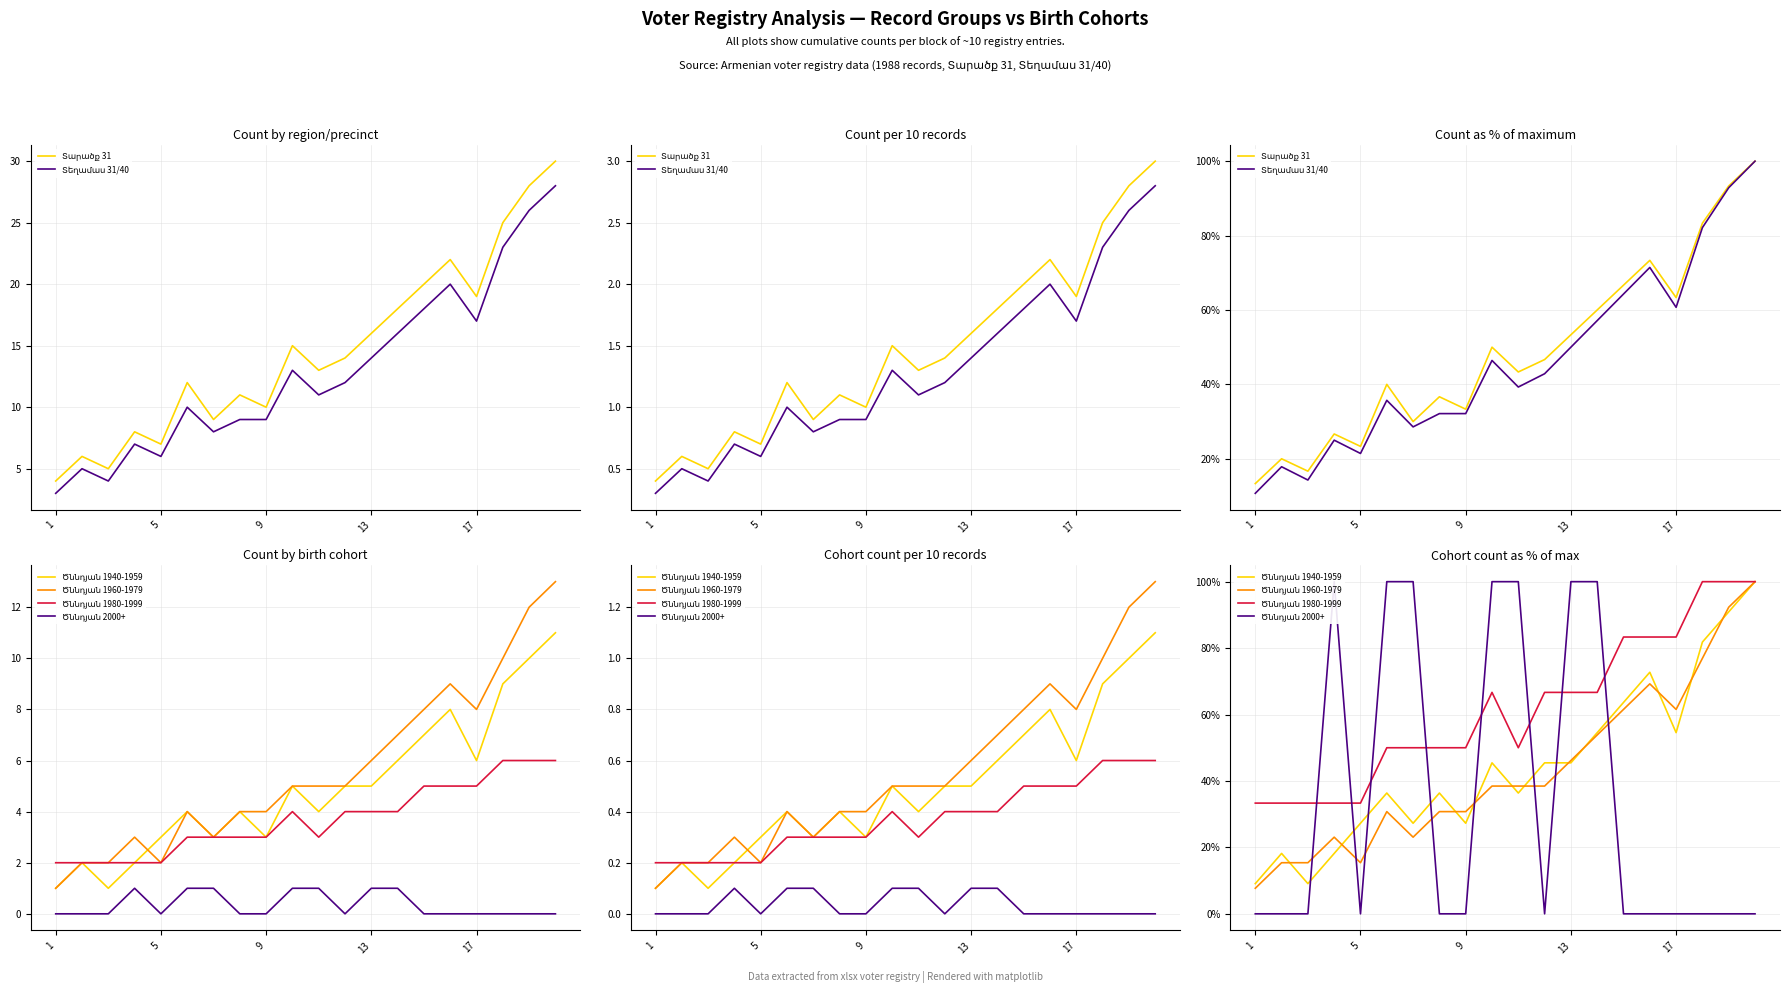

What are all the series names shown in the legend?

Տարածք 31, Տեղամաս 31/40, Ծննդյան 1940-1959, Ծննդյան 1960-1979, Ծննդյան 1980-1999, Ծննդյան 2000+